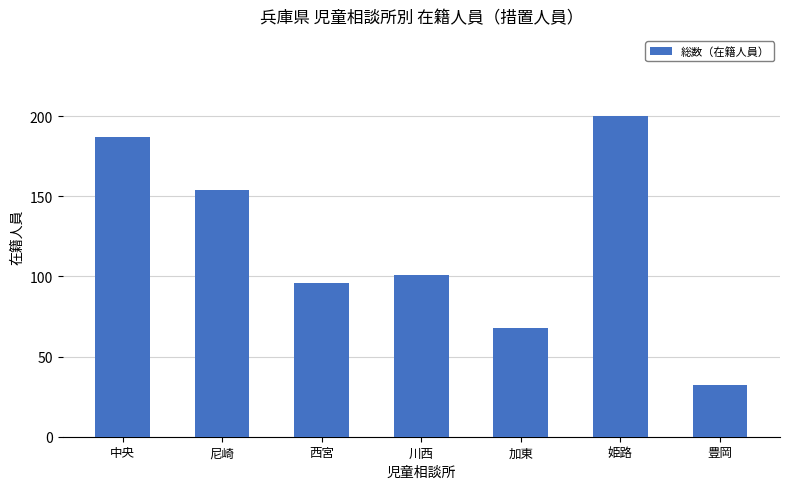

What position from the right is 尼崎?

6